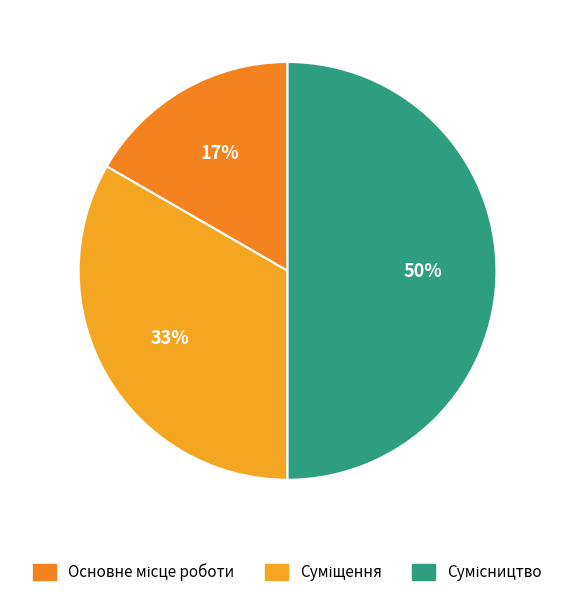

Is Сумісництво the majority of the pie?

No